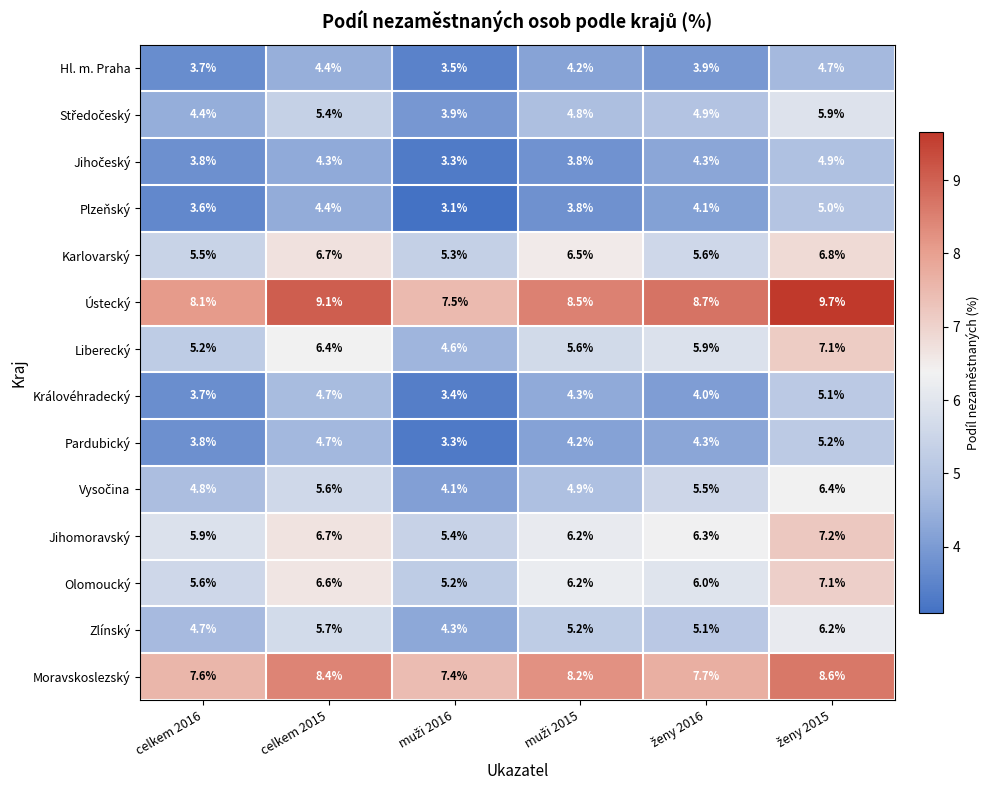

At which label does Pardubický first exceed 4?

celkem 2015